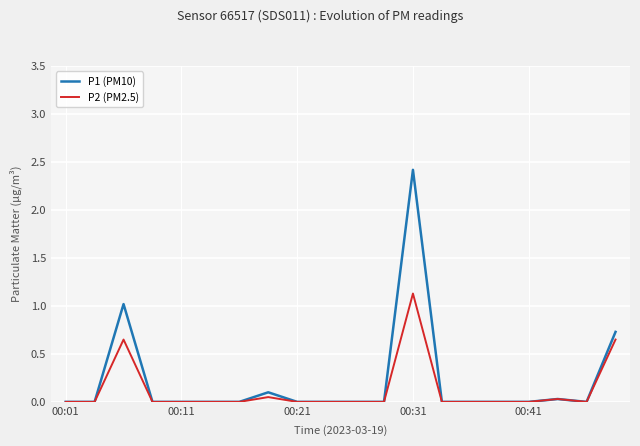

List the series in order of their peak value, lowest first.

P2 (PM2.5), P1 (PM10)